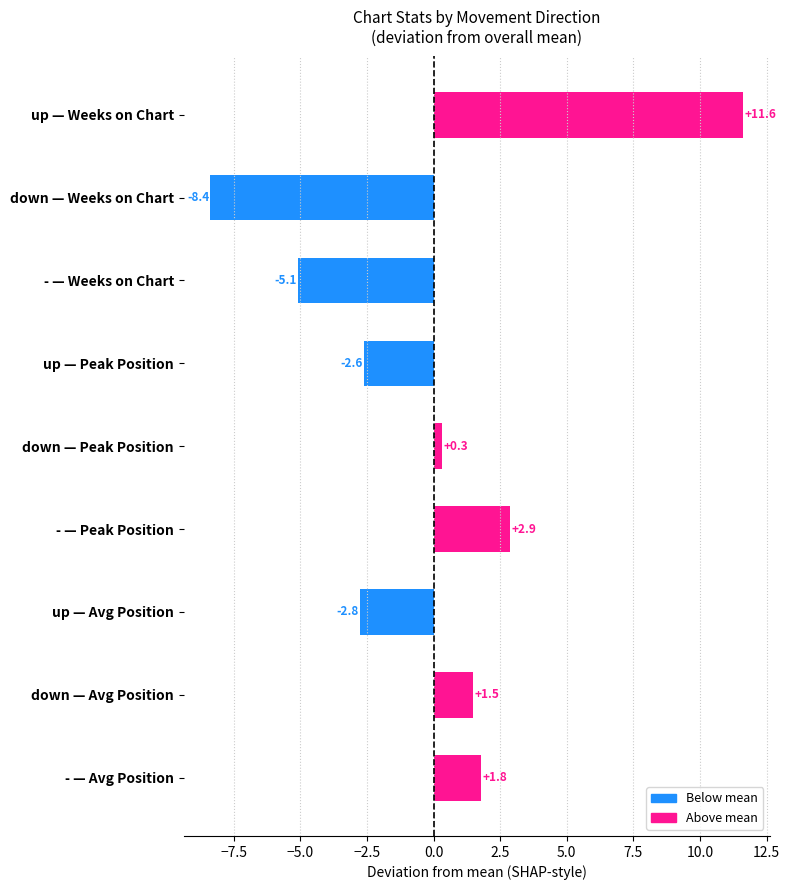

What is the value of the 9th bar from the top?

1.8